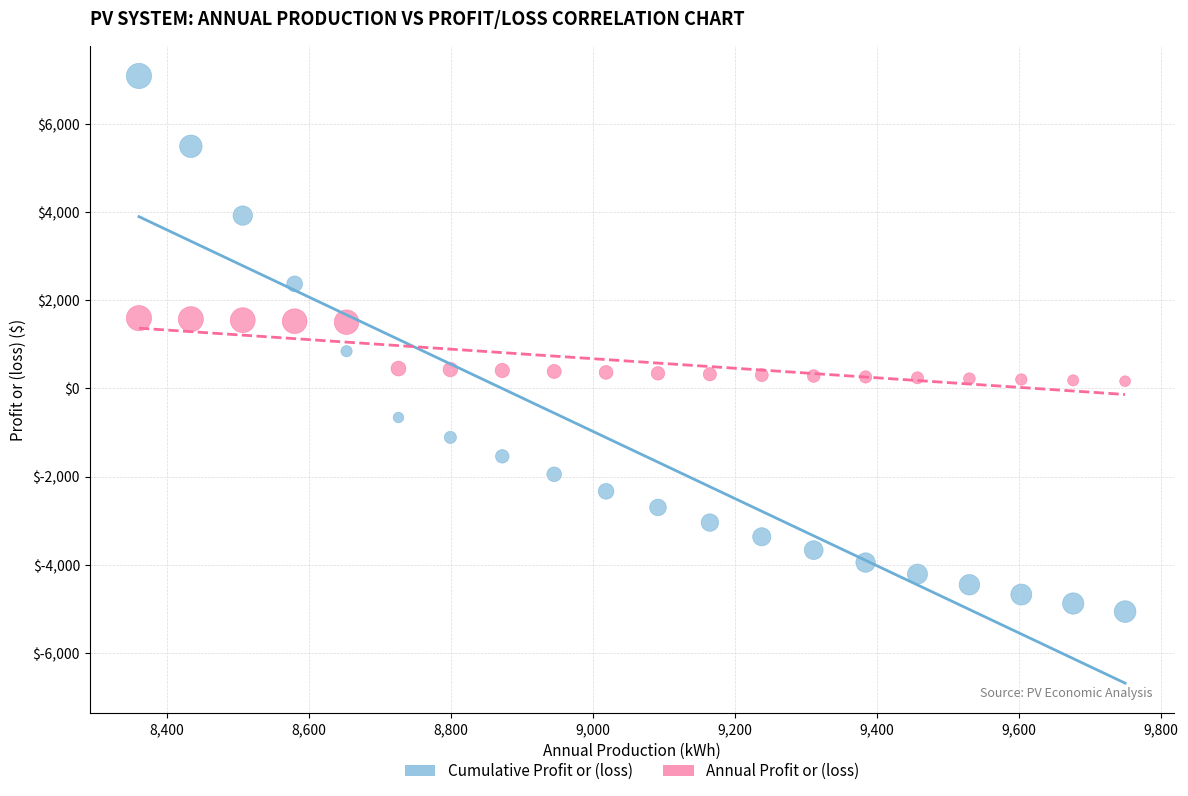

Across all data points, what is the range of Y values (max minus min)?

12149.3